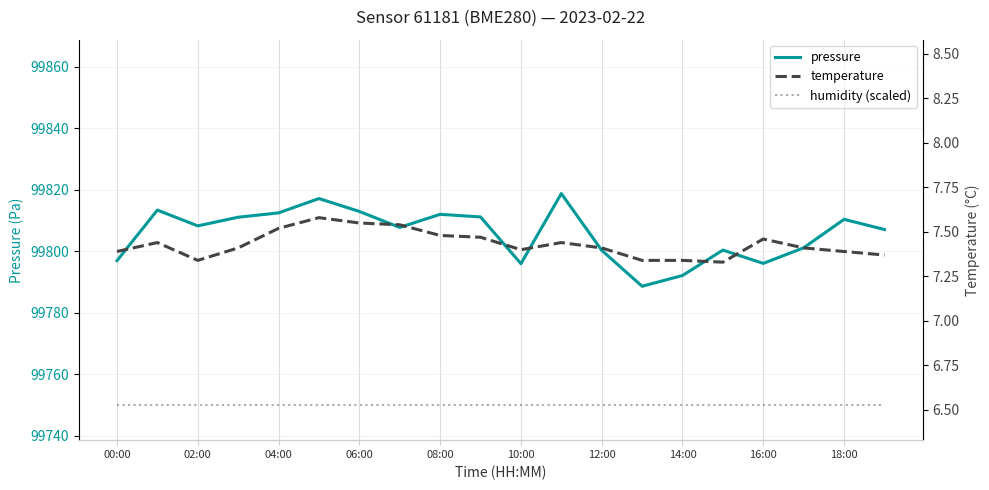

In temperature, how many points are lower than both neighbors (excluding endpoints)?

3